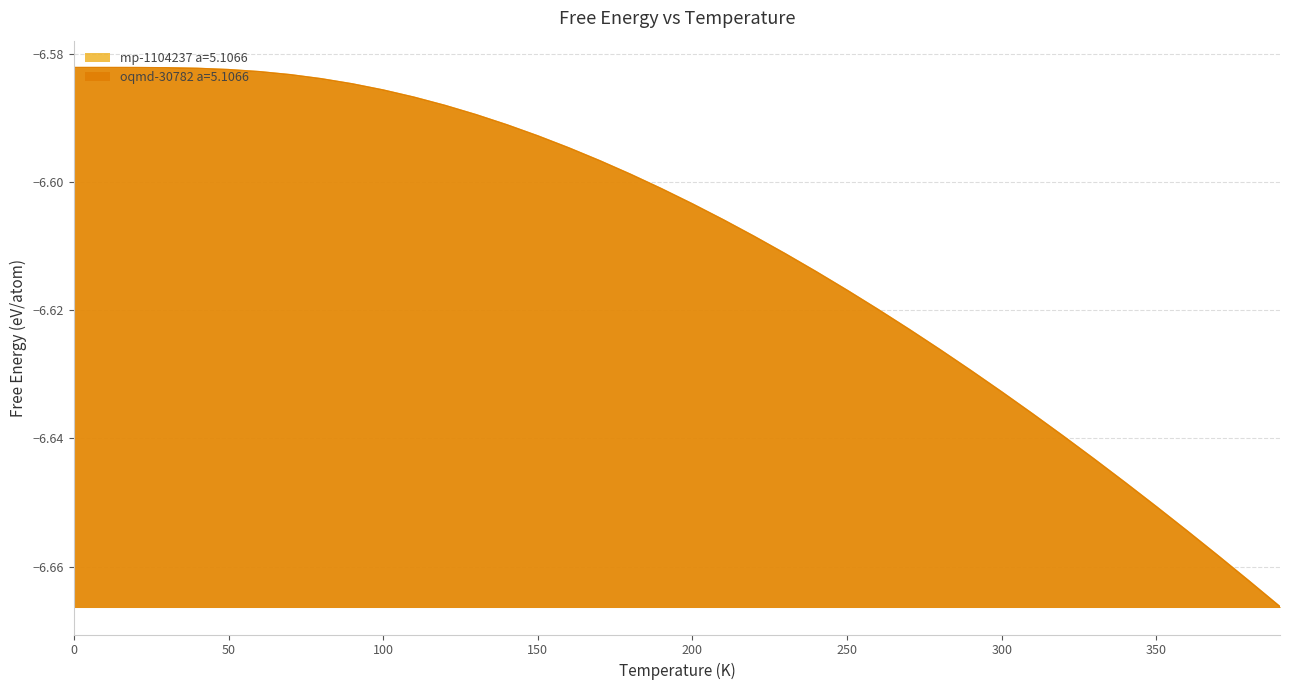

List the series in order of their overall mean, lowest first.

oqmd-30782 a=5.1066, mp-1104237 a=5.1066